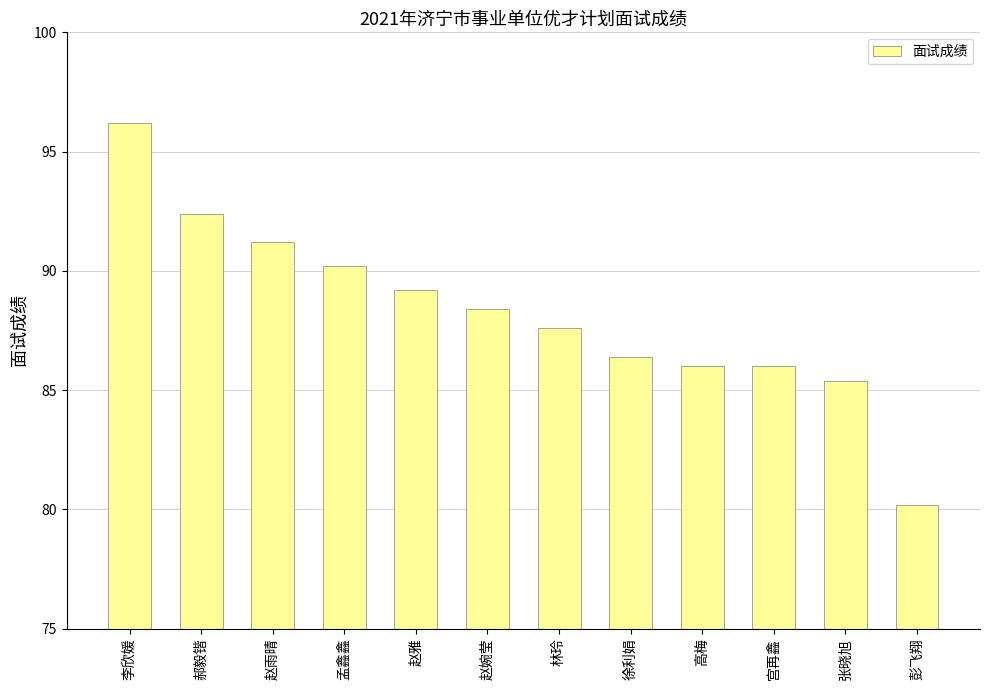

What is the approximate value at 彭飞翔?

80.2